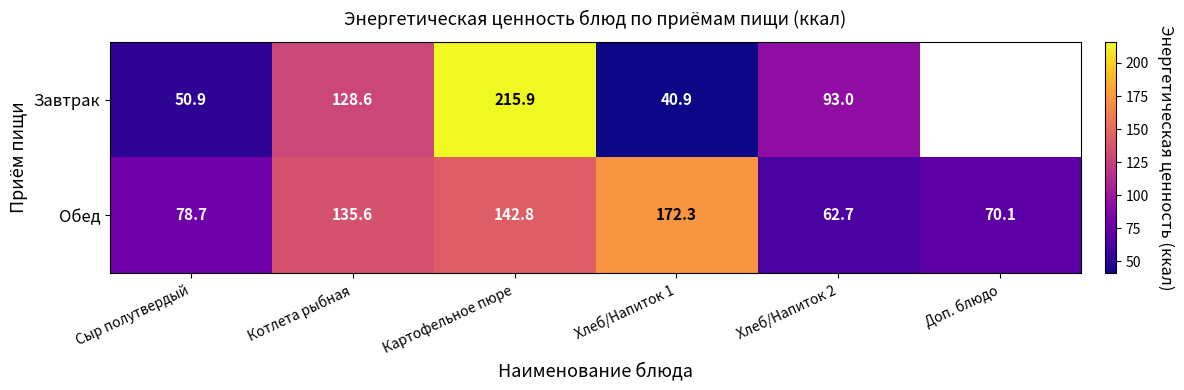

How many data points does each series have?

6